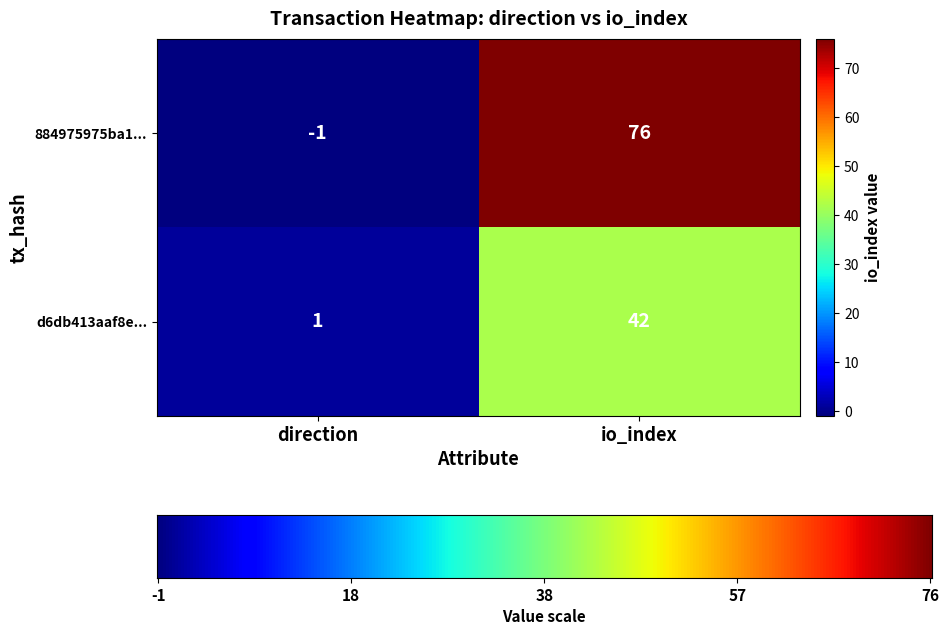

Is it true that 884975975ba1... equals 76 at io_index?

True